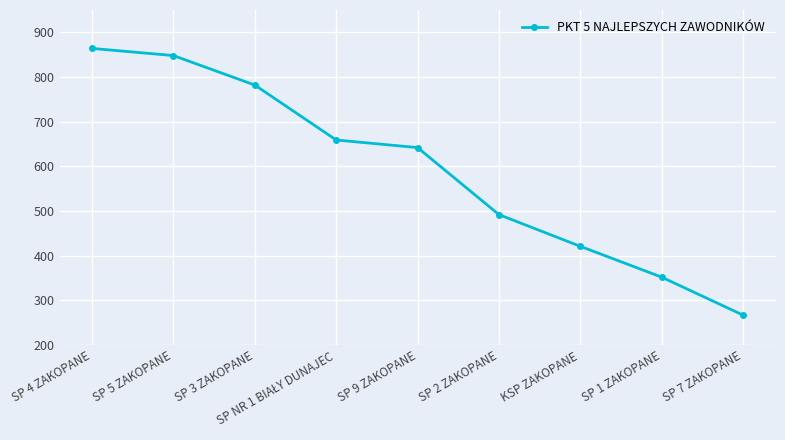

What is the maximum value shown in the chart?

864